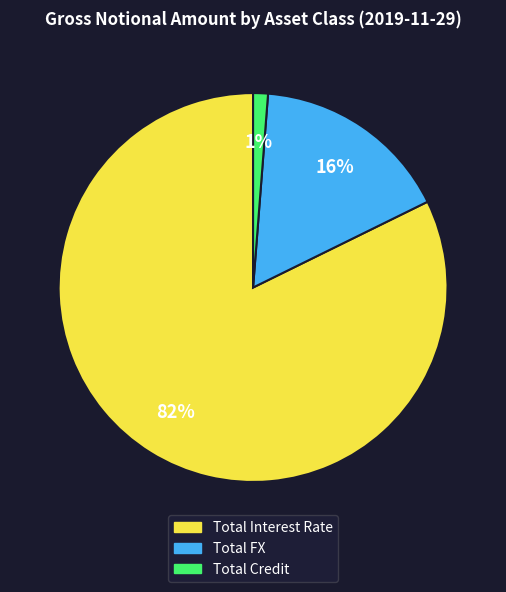

Which slice is the largest?

Total Interest Rate